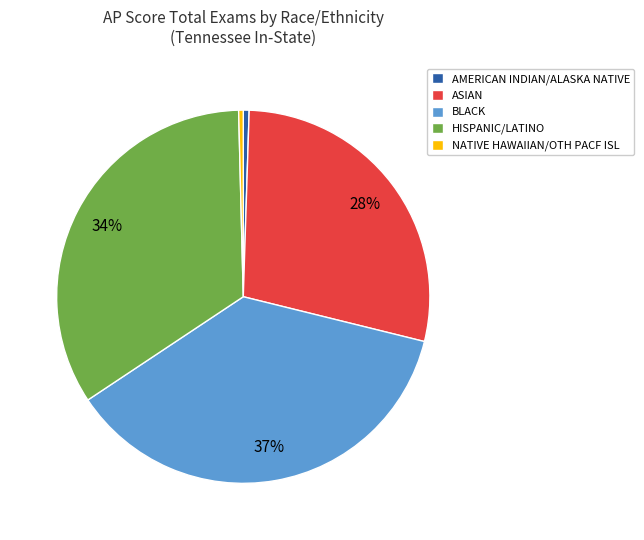

How many slices are in this pie chart?

5